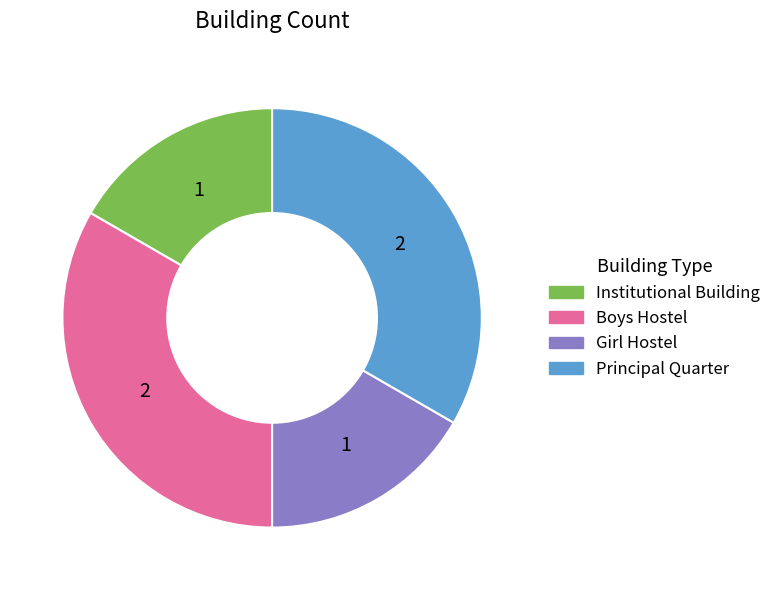

Which has a higher value, Institutional Building or Principal Quarter?

Principal Quarter